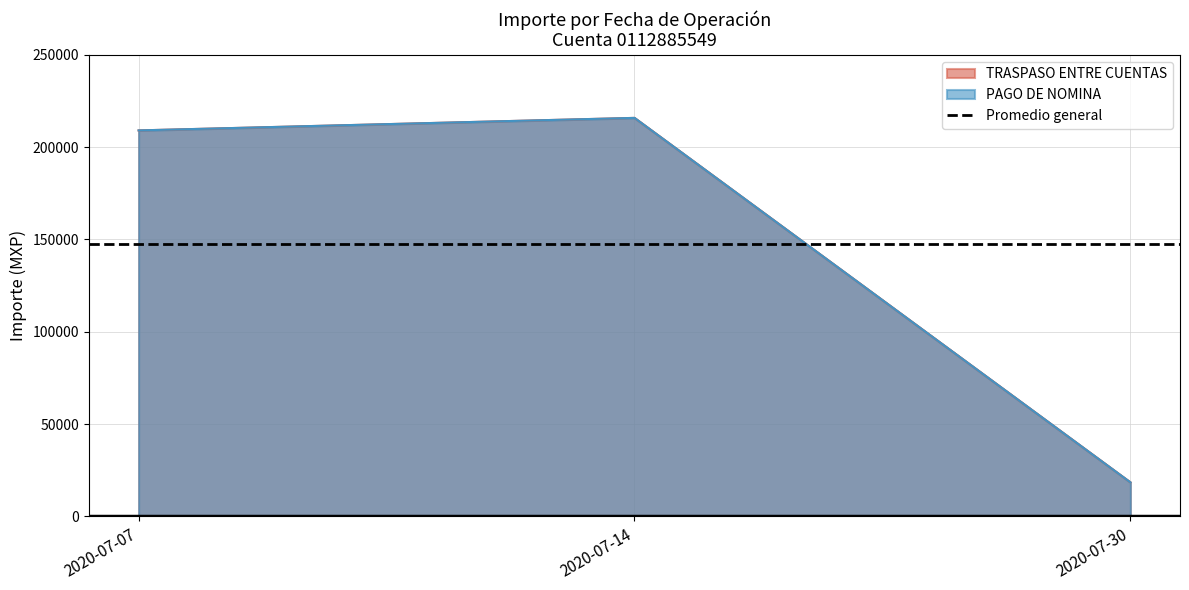

The PAGO DE NOMINA series shows 7123.4 at 2020-07-30. True or false?

False